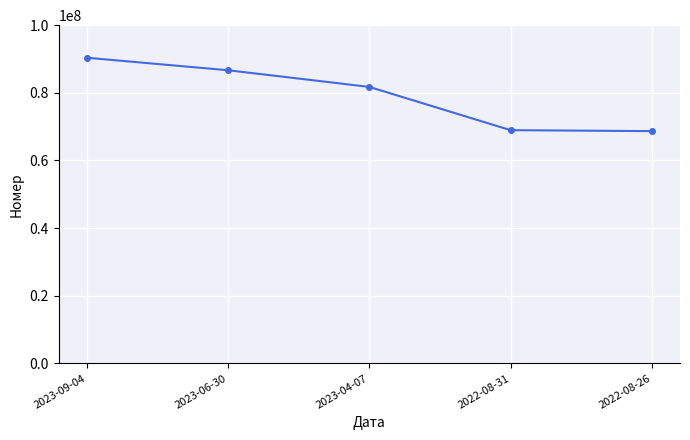

Is it true that the value at 2023-06-30 is 56433796?

False